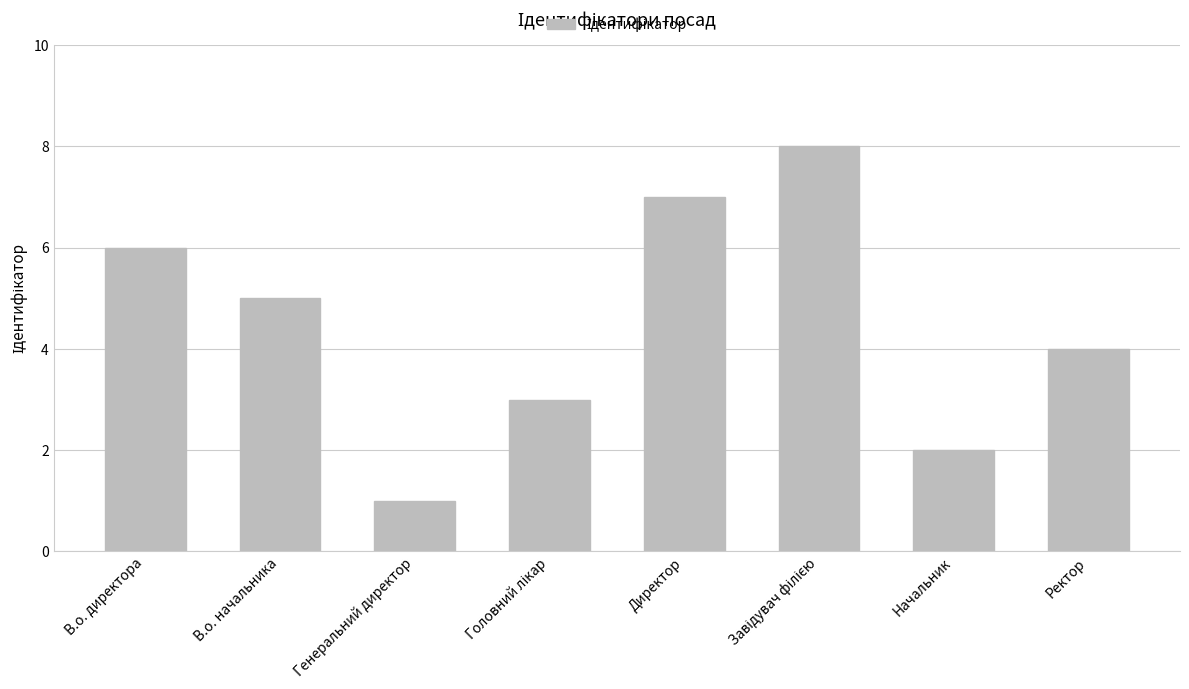

What is the greatest value displayed?

8